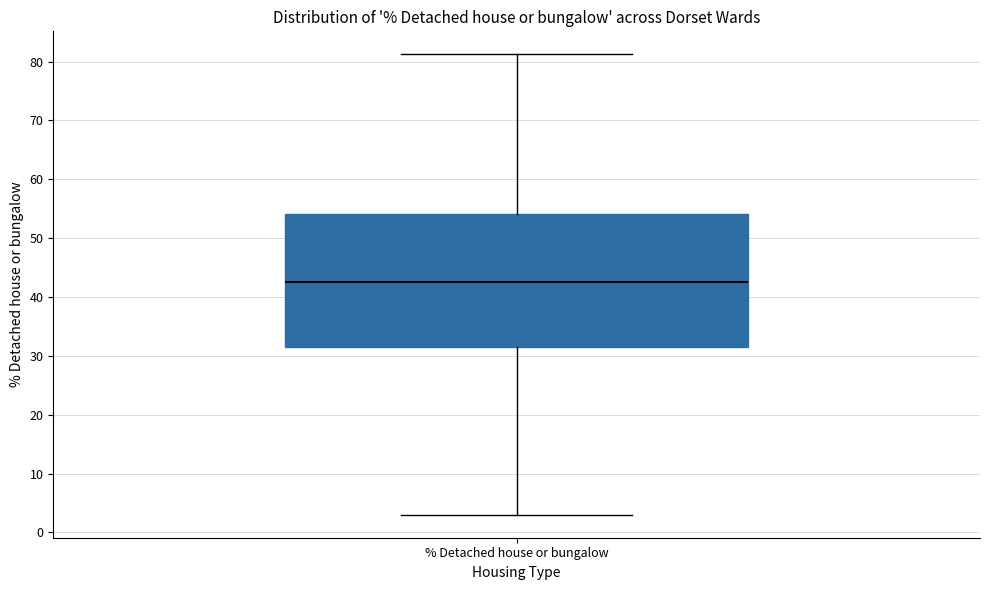

Where is the lower edge of the box for % Detached house or bungalow on the y-axis? The values are not printed on the chart, so give them approximately, as read against the axis.

31